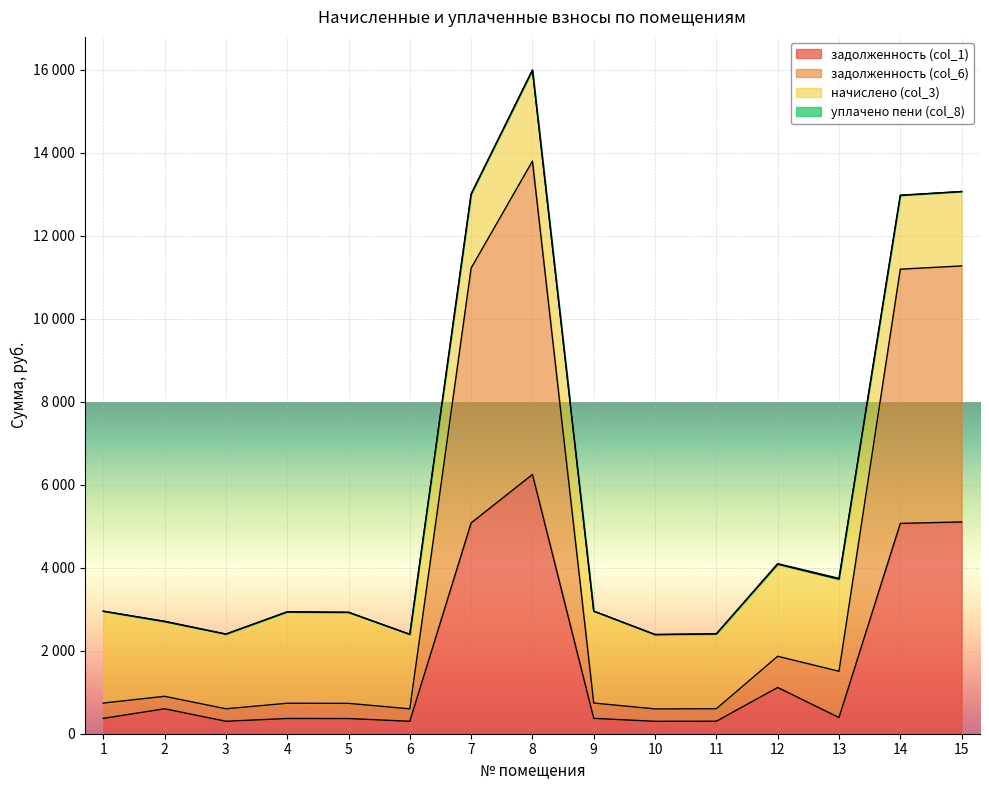

What is the sum of the задолженность (col_1) values at 12 and 10?

1413.3